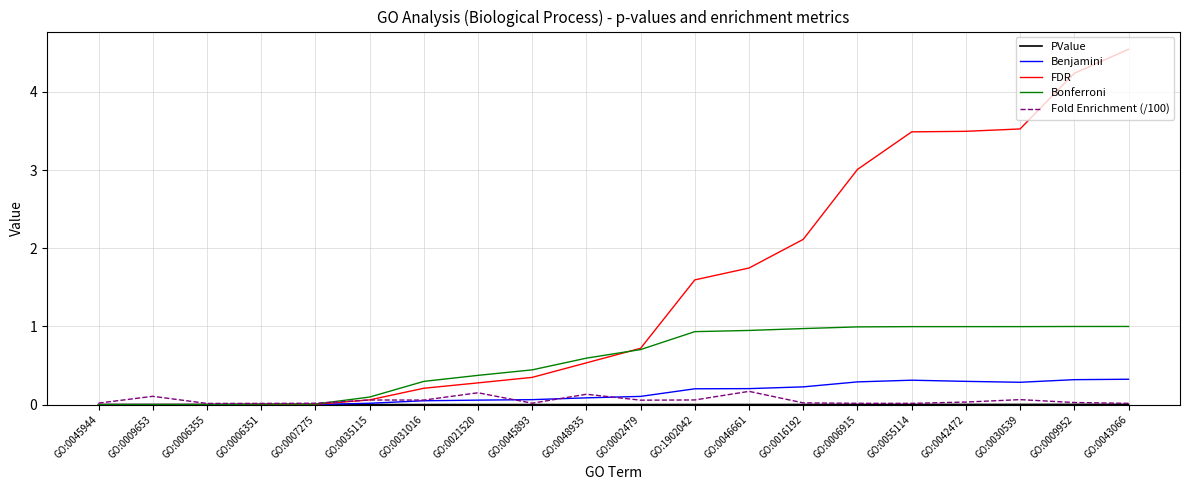

Which category has the highest value in the FDR series?

GO:0043066